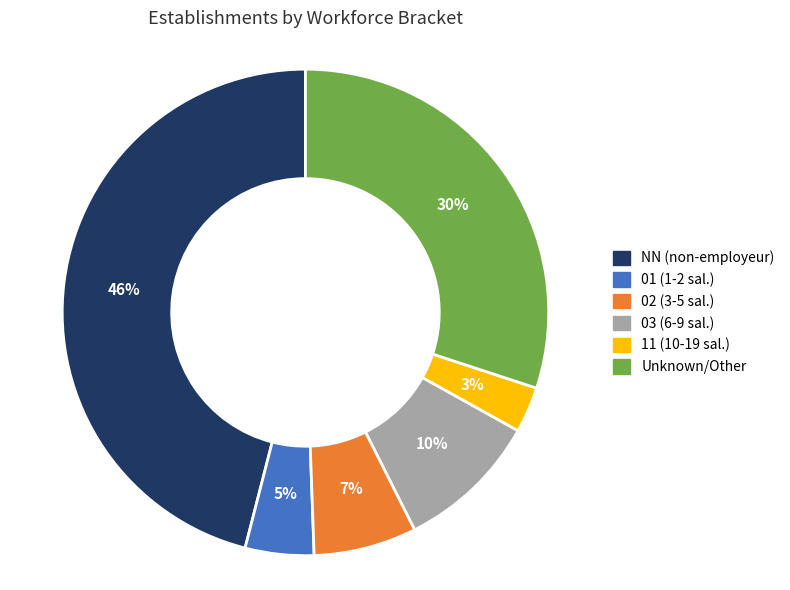

Is there any slice that represents more than half of the pie?

No